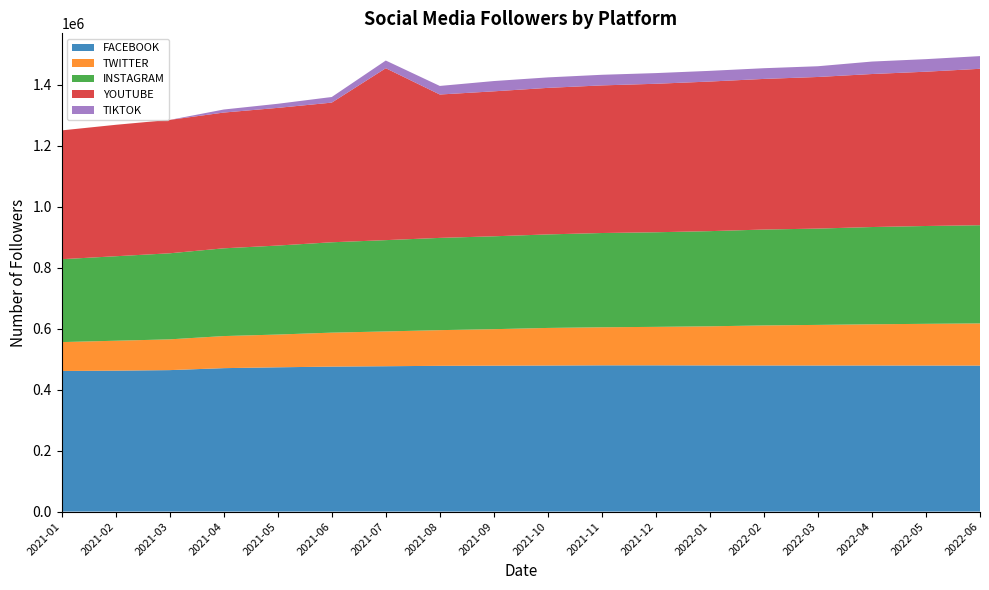

Reading left to right, list all the values displayed in this chart.

FACEBOOK: 461020	462134	463887	470350	473109	475387	476650	477978	478464	478953	479541	479552	479247	479096	478988	479035	478905	478757
TWITTER: 94800	98124	100902	105206	107424	111430	114100	117019	119707	123264	124867	126198	128308	131351	133203	135200	136796	138346
INSTAGRAM: 271800	277074	282216	287770	291857	296327	299400	302523	304589	306700	309103	310209	312107	314442	315846	318900	320827	321963
YOUTUBE: 422400	431000	437500	445200	451500	458000	563800	470200	475400	480581	484100	487000	490600	494000	497200	501800	506000	513000
TIKTOK: 0	0	0	9974	13400	18400	25200	28100	33700	34351	34800	35000	35049	35084	35200	40878	41172	41600